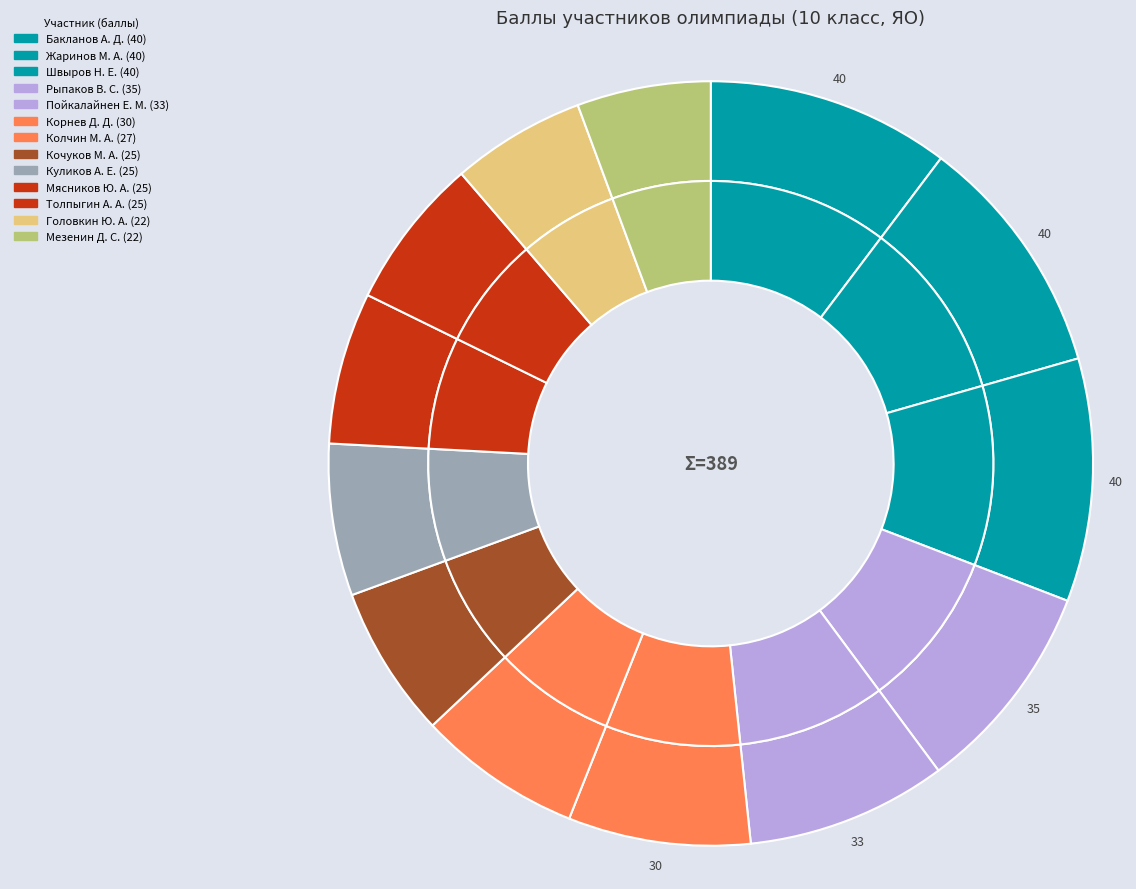

What is the change in value from Пойкалайнен Е. М. to Толпыгин А. А.?

-8